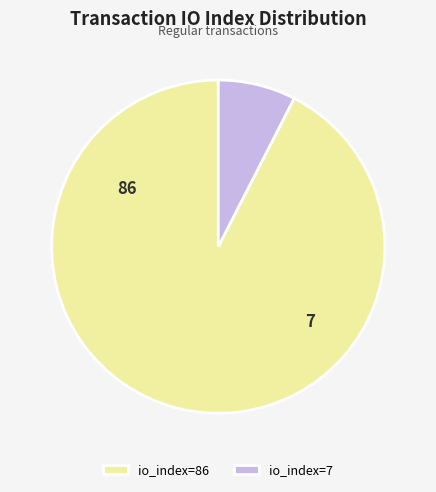

How many slices are in this pie chart?

2